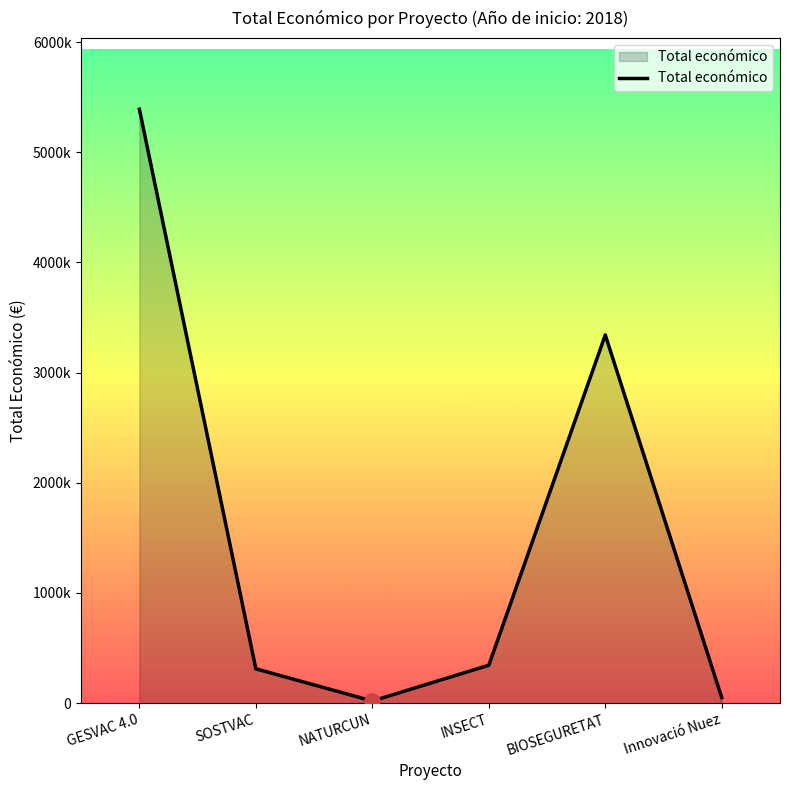

What is the change in value from GESVAC 4.0 to BIOSEGURETAT?

-2048346